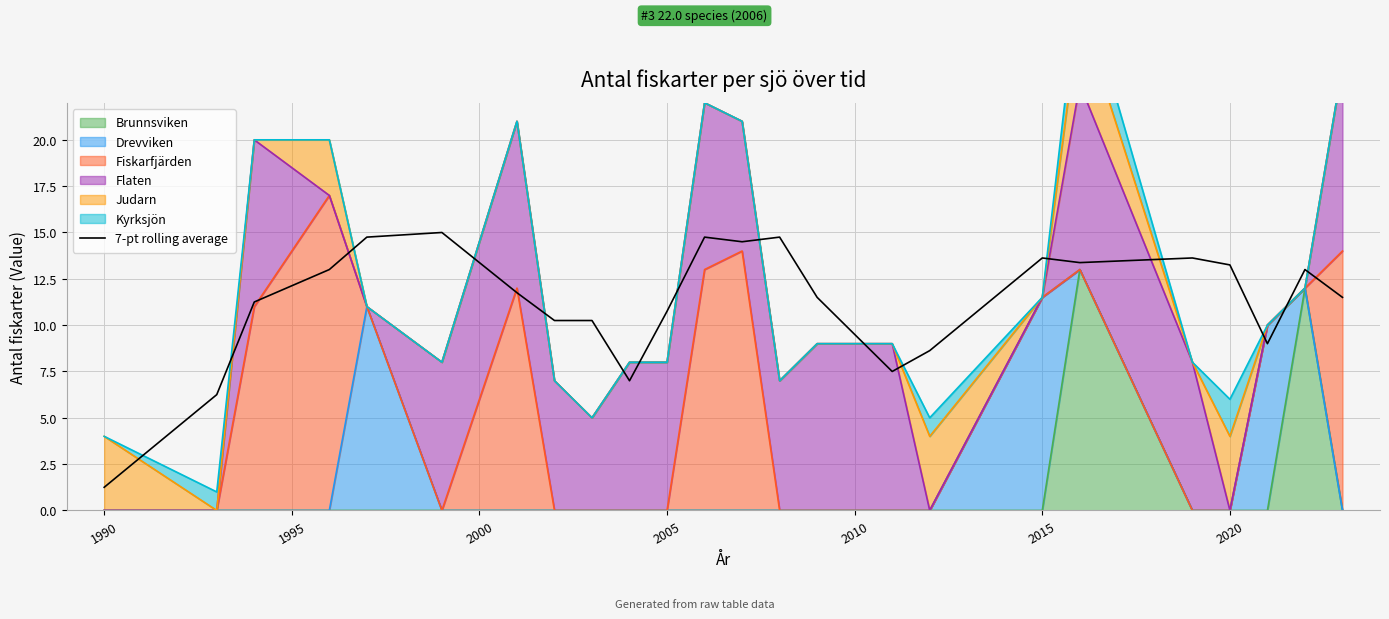

How many lines are shown in the chart?

1